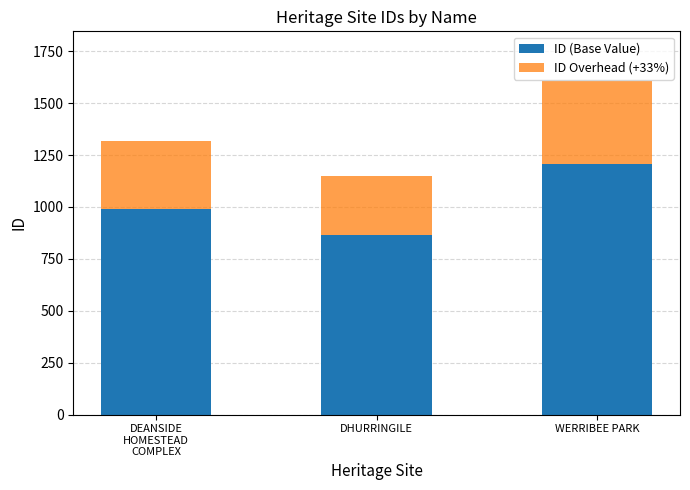

At which category is the sum across all series the highest?

WERRIBEE PARK